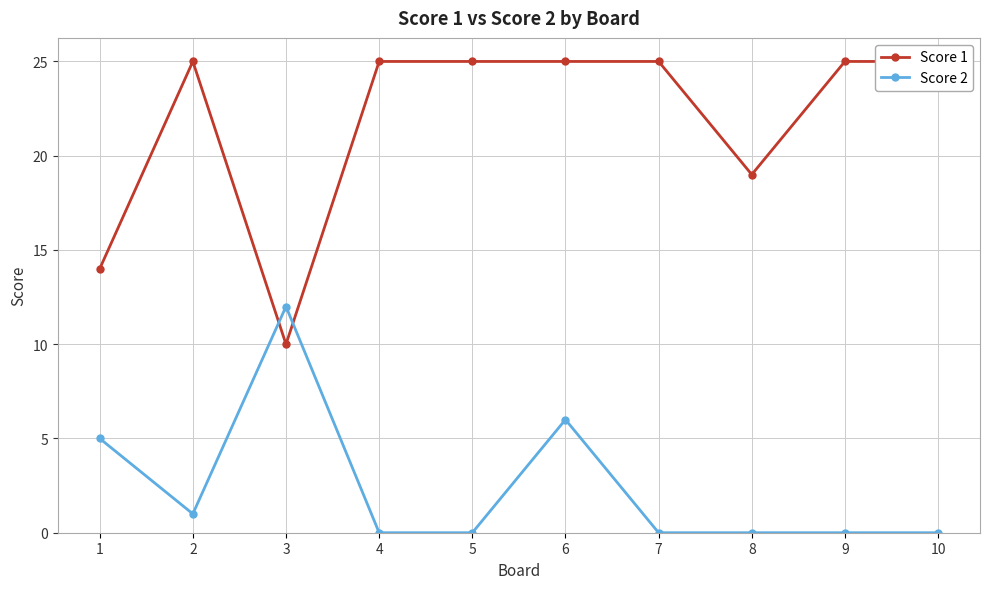

What is the value of the Score 2 point at the 1st from the left?

5